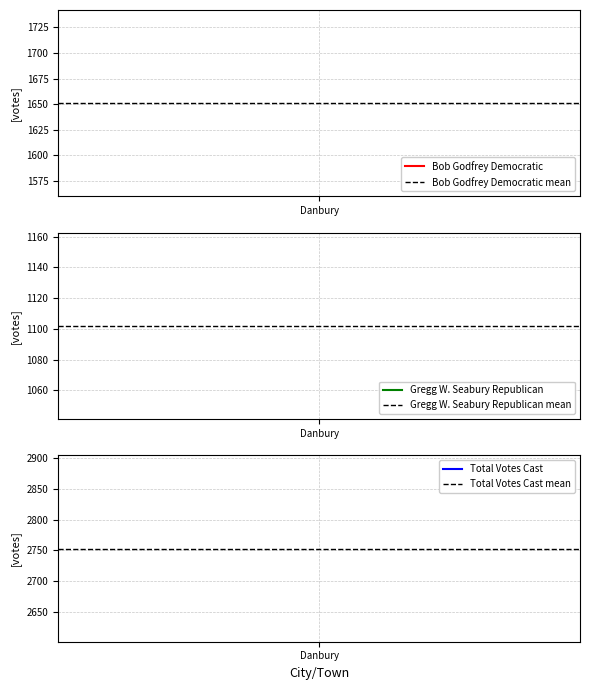

Is the value of Total Votes Cast mean at Danbury greater than the value of Gregg W. Seabury Republican mean at Danbury?

Yes